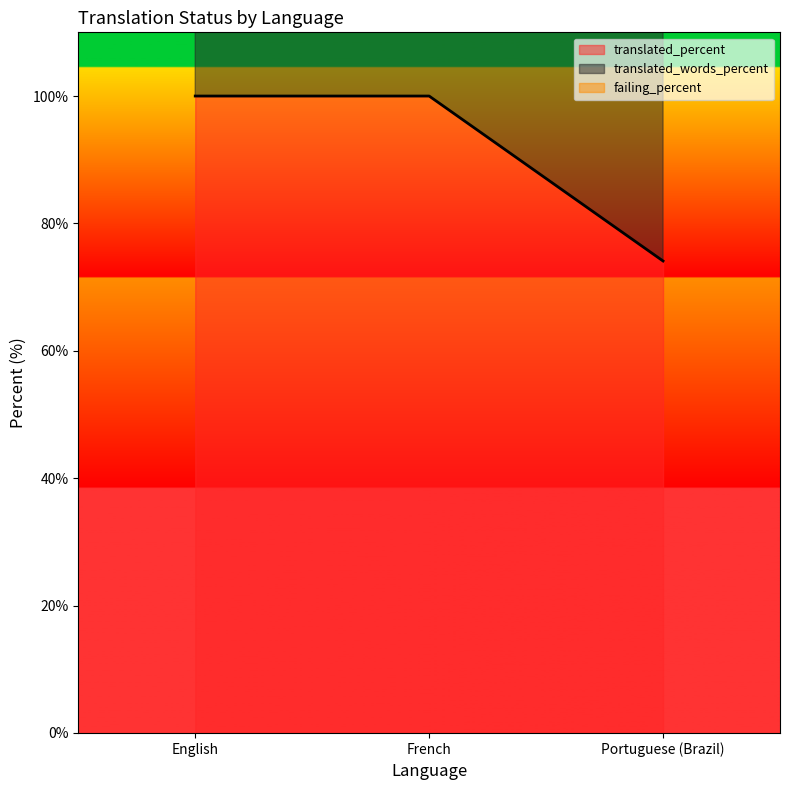

Is the value of translated_percent at Portuguese (Brazil) greater than the value of translated_words_percent at English?

Yes